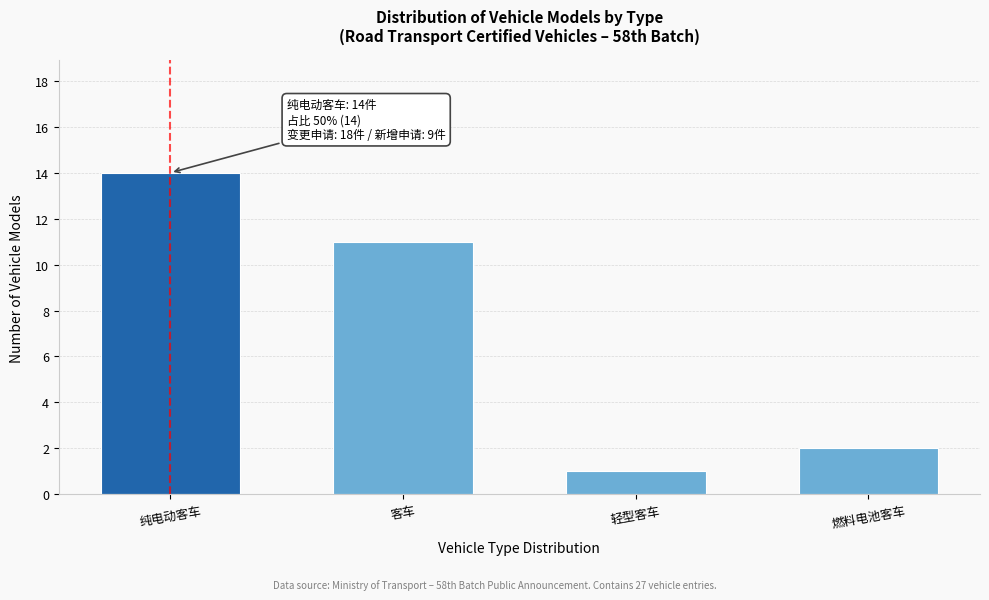

Reading right to left, list all the values displayed in this chart.

燃料电池客车=2	轻型客车=1	客车=11	纯电动客车=14